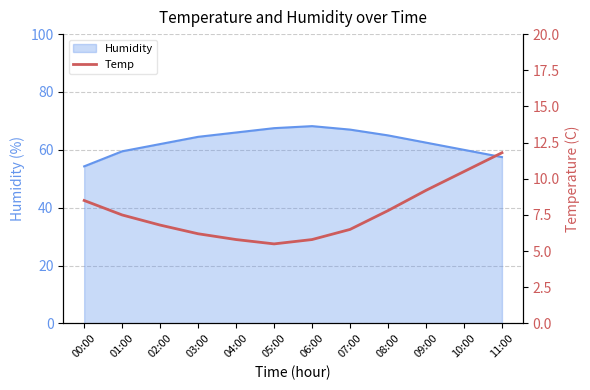

The chart shows a value of 7.8 at 08:00. True or false?

True